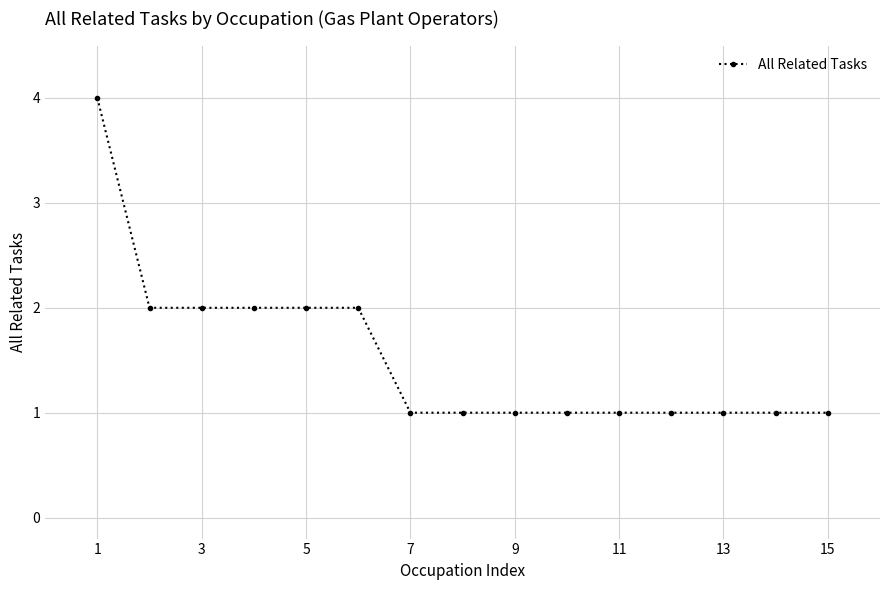

What is the difference between the maximum and second lowest values?

3